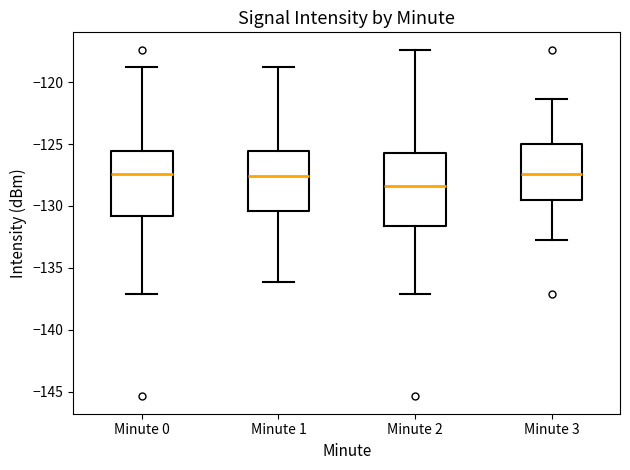

Reading left to right, read every box against the y-axis: the position of its median line, the range the box covers, and the ends of its whiskers. The values are not printed on the chart, so give them approximately, as read against the axis.

Minute 0: median -127.5, box -131.0 to -125.5, whiskers -137.0 to -118.5
Minute 1: median -127.5, box -130.5 to -125.5, whiskers -136.0 to -118.5
Minute 2: median -128.5, box -131.5 to -125.5, whiskers -137.0 to -117.5
Minute 3: median -127.5, box -129.5 to -125.0, whiskers -133.0 to -121.5